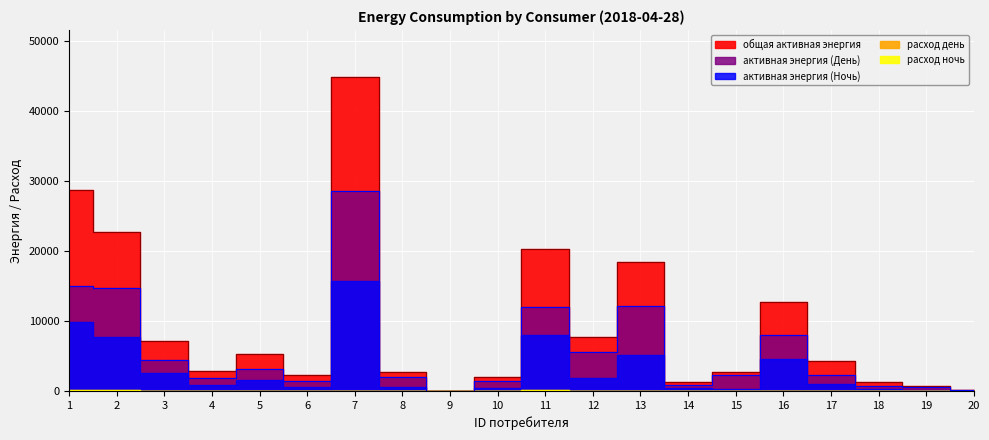

Where is расход ночь nearest to the value 67?

7